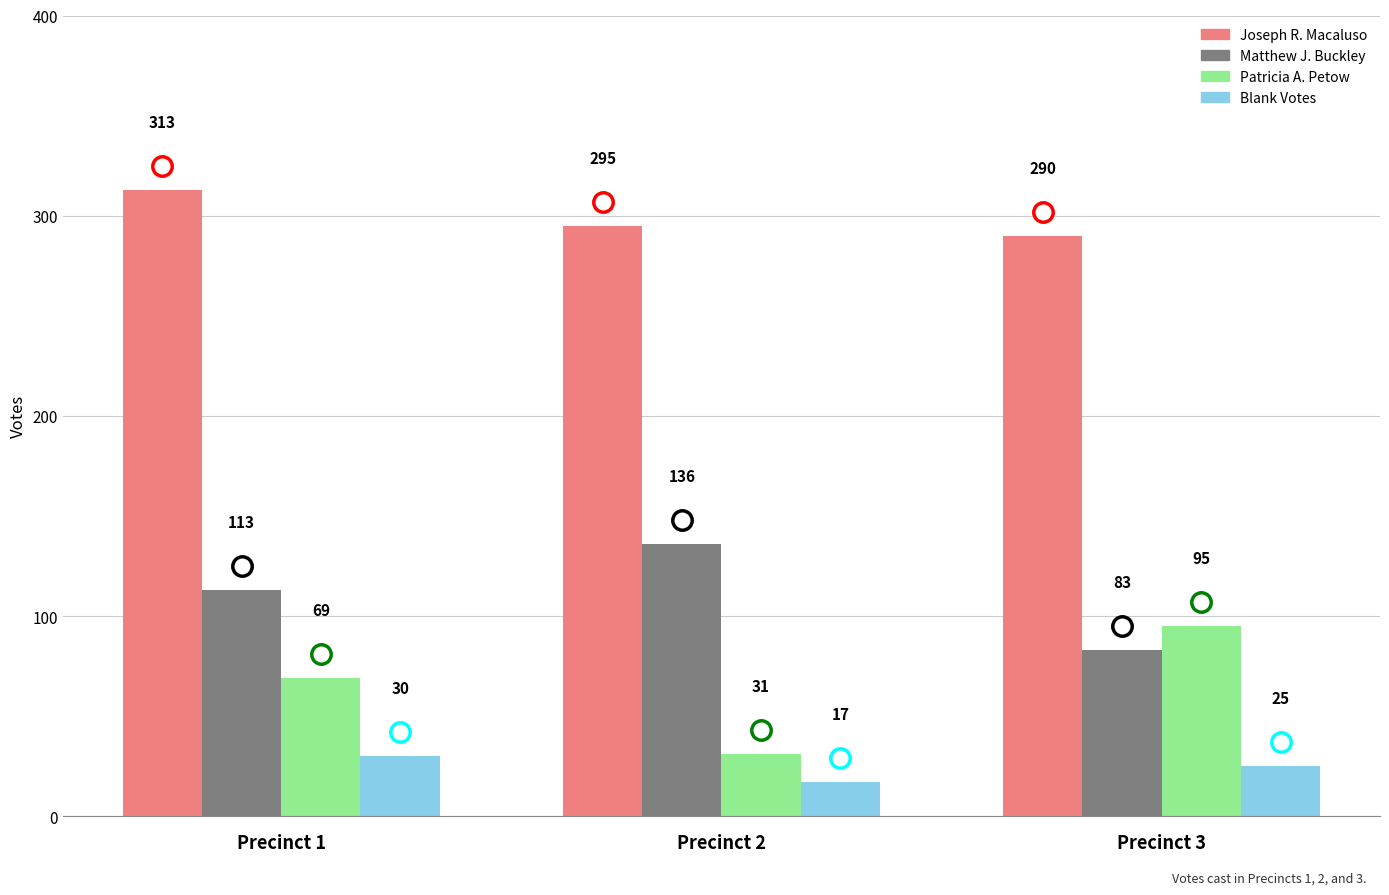

The Matthew J. Buckley series shows 166 at Precinct 1. True or false?

False